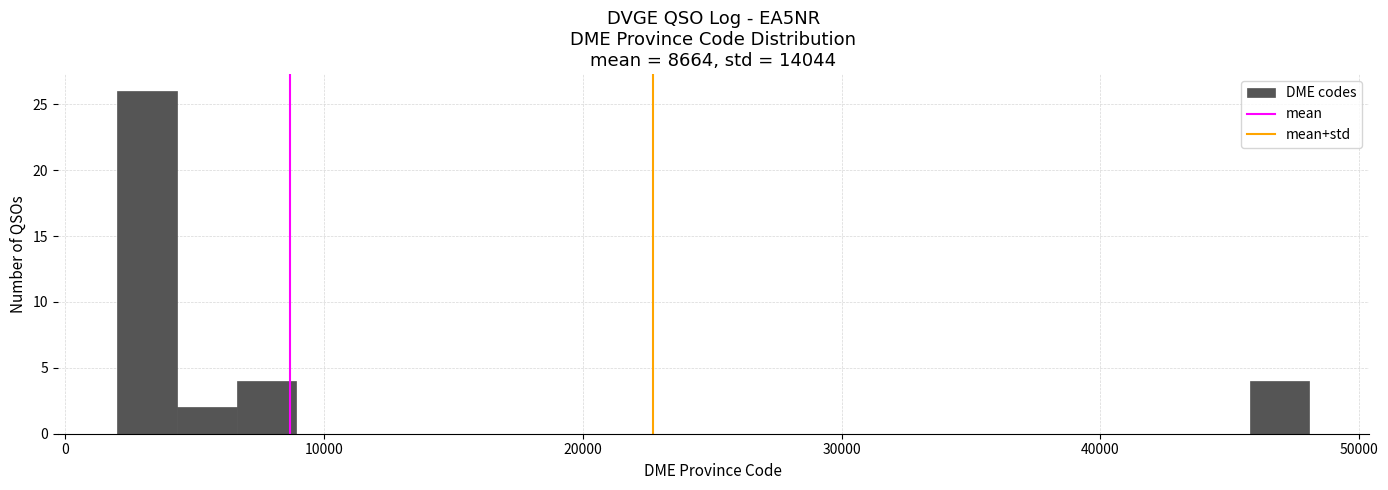

Around what value on the x-axis is the tallest bar? Give the approximate position of its centre, as read against the axis.

3000